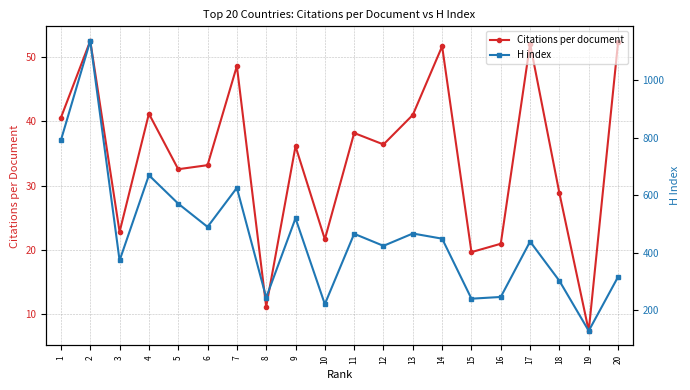

True or false: Citations per document and H index intersect in this chart.

False